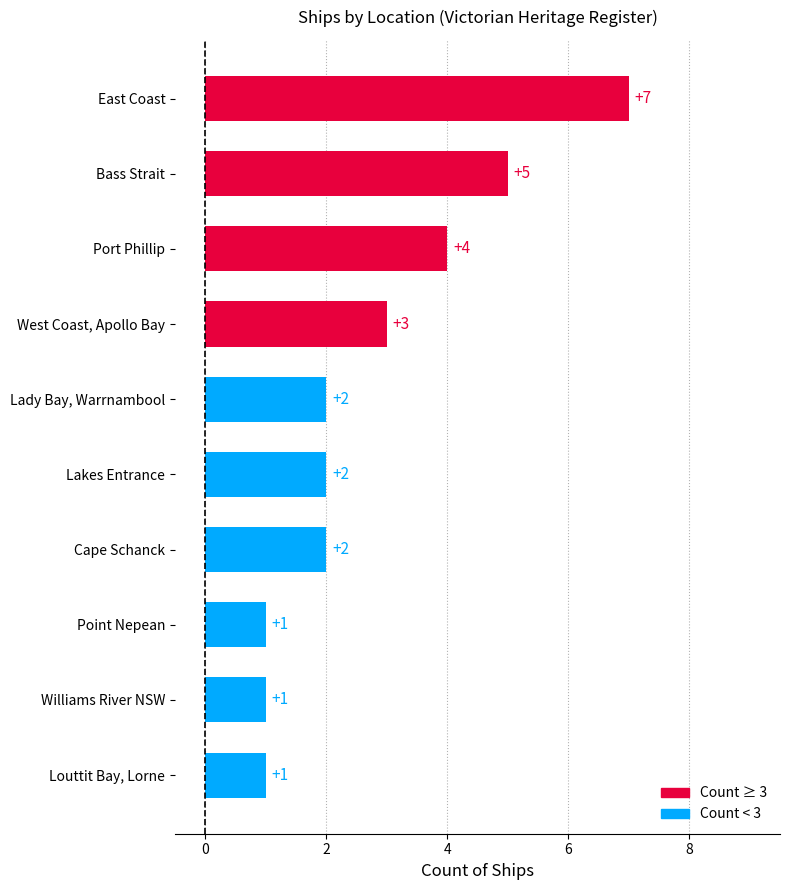

What is the sum of the values at Point Nepean and Bass Strait?

6